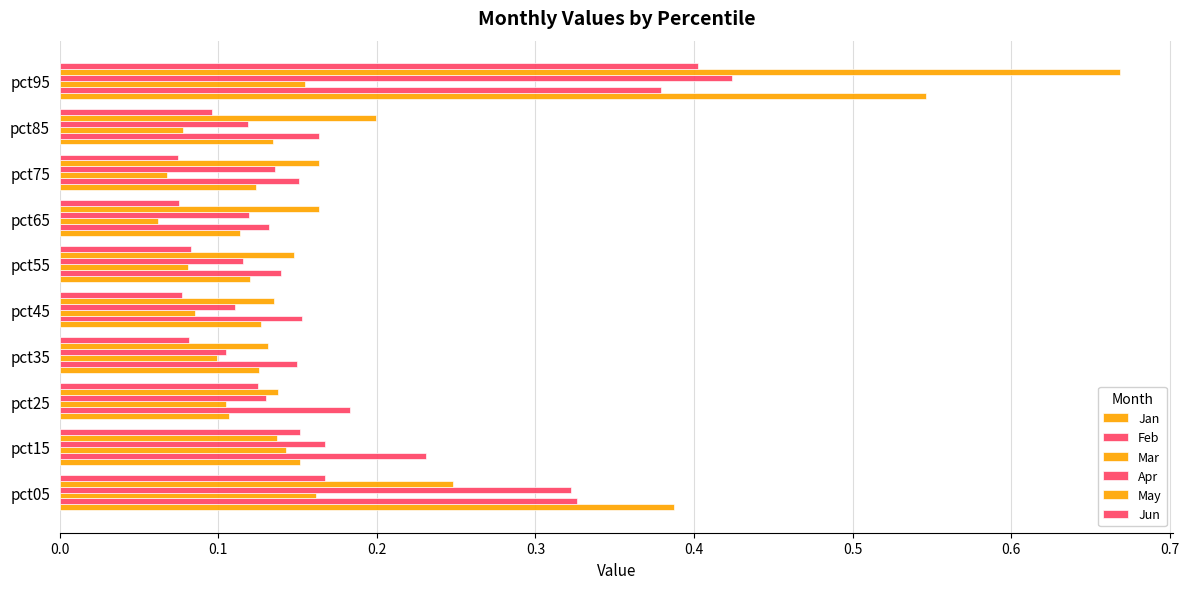

How many series are shown in this chart?

6